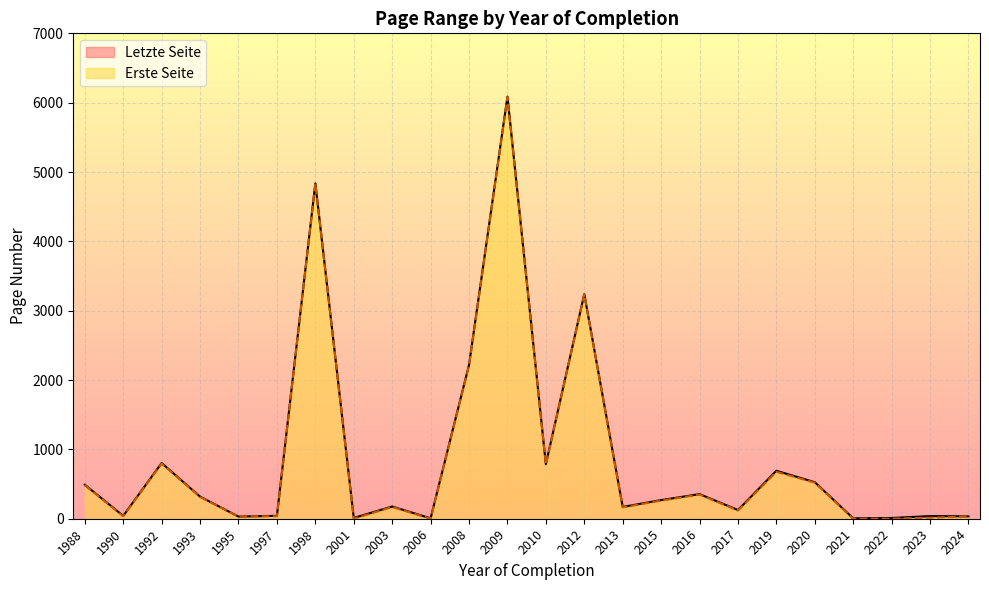

What is the maximum value for Erste Seite?

6082.0